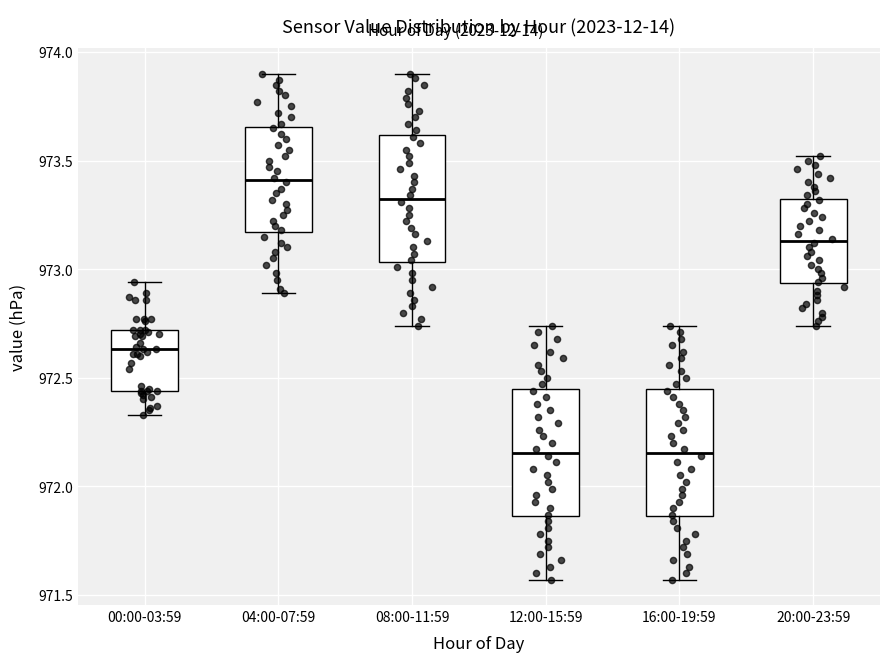

Where does the lower whisker of the box for 04:00-07:59 end on the y-axis? The values are not printed on the chart, so give them approximately, as read against the axis.

972.90